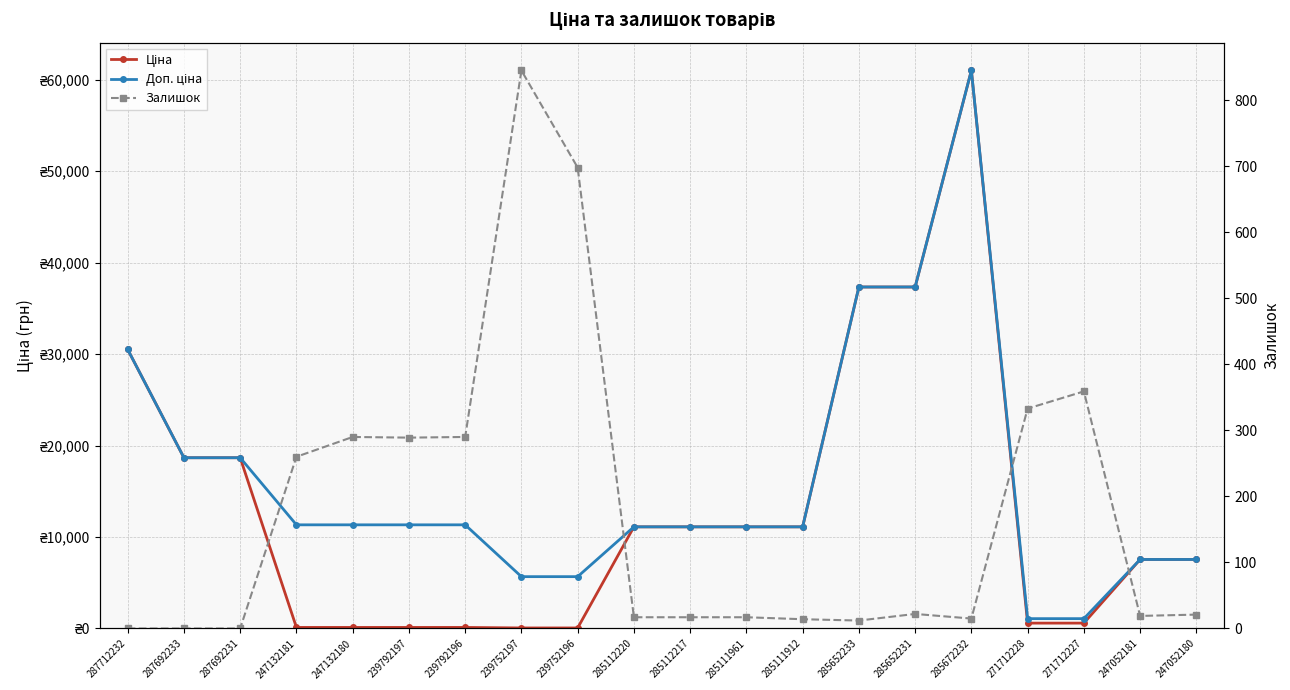

How many lines are shown in the chart?

3